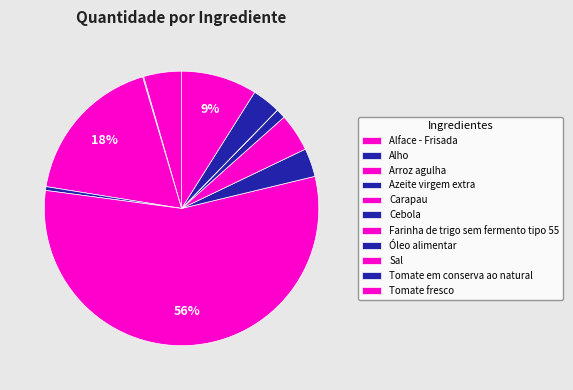

Is there any slice that represents more than half of the pie?

Yes